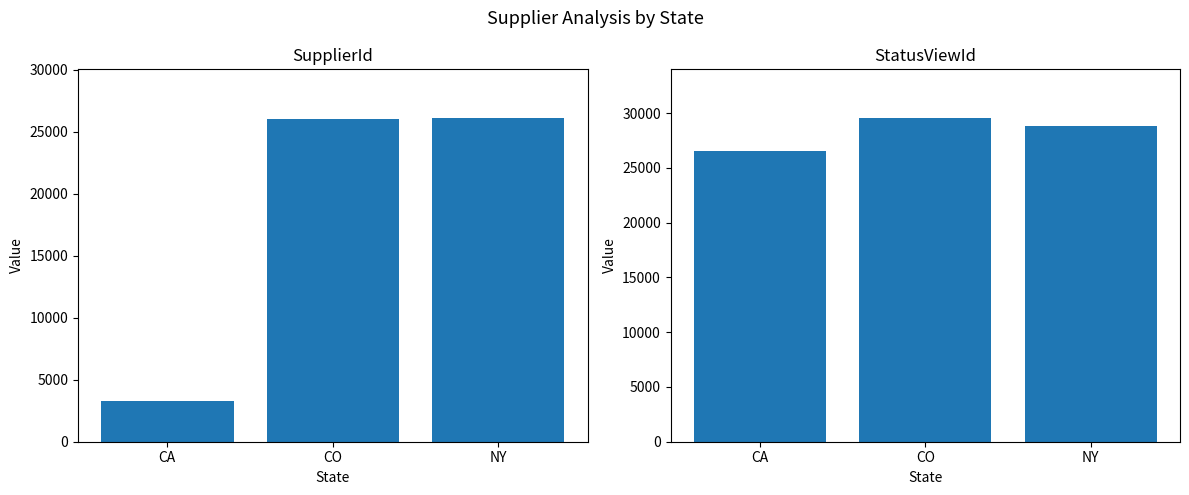

How many data points in SupplierId are less than 26022?

1